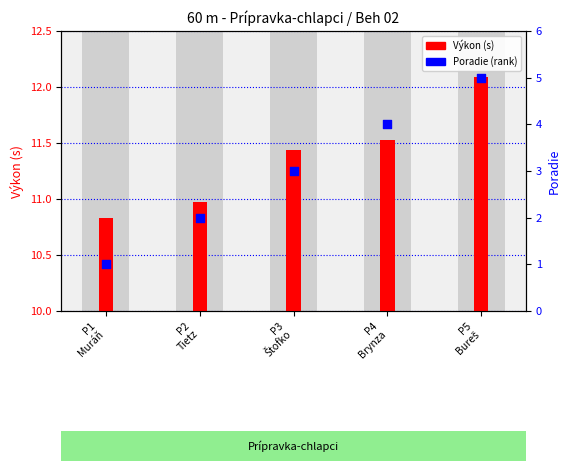

Is the value of Výkon at P5
Bureš greater than the value of Poradie at P2
Tietz?

Yes